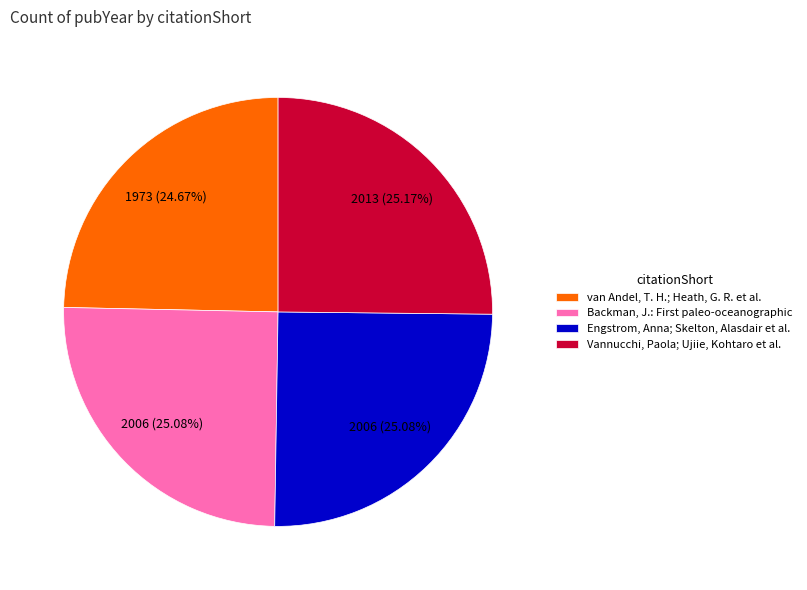

What percentage is the van Andel, T. H.; Heath, G. R. et al. slice, to the nearest percent?

25%